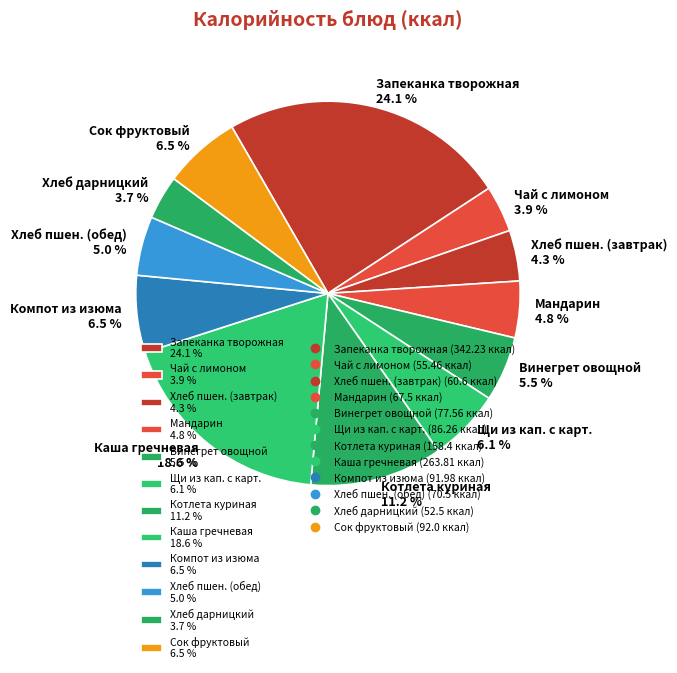

Which category has the biggest portion of the pie?

Запеканка творожная 24.1 %